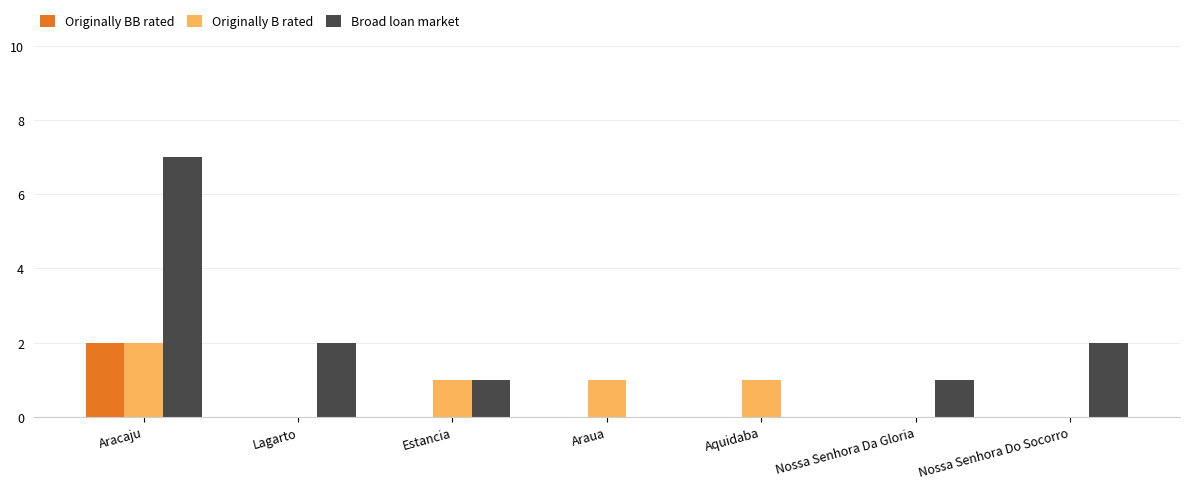

Count the number of categories in the chart.

7